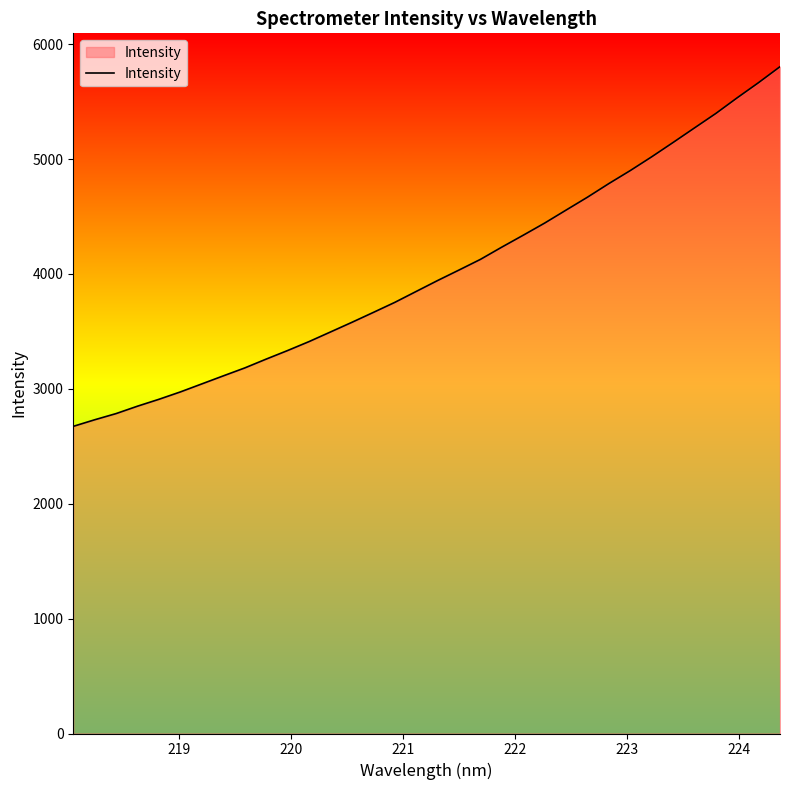

How many lines are shown in the chart?

1